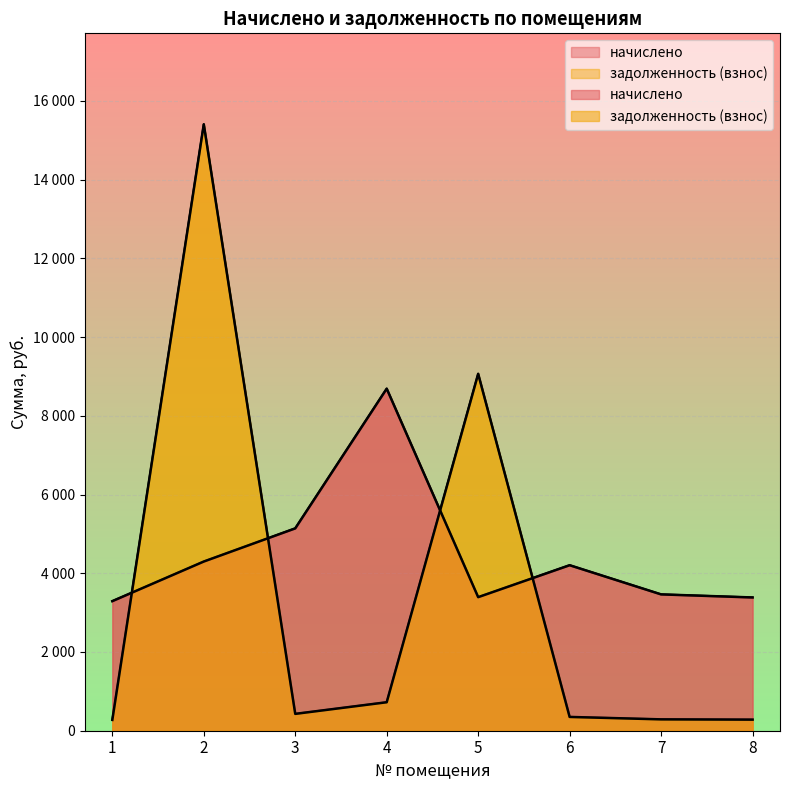

Which category has the lowest value in the начислено series?

1